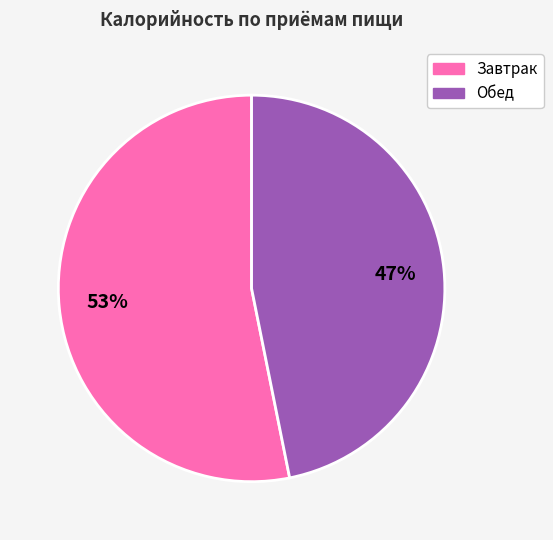

To the nearest percent, what is the difference between the largest and smallest slice percentages?

6%